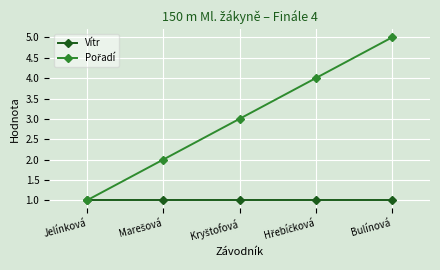

Is it true that Vítr equals 2 at Bulínová?

False